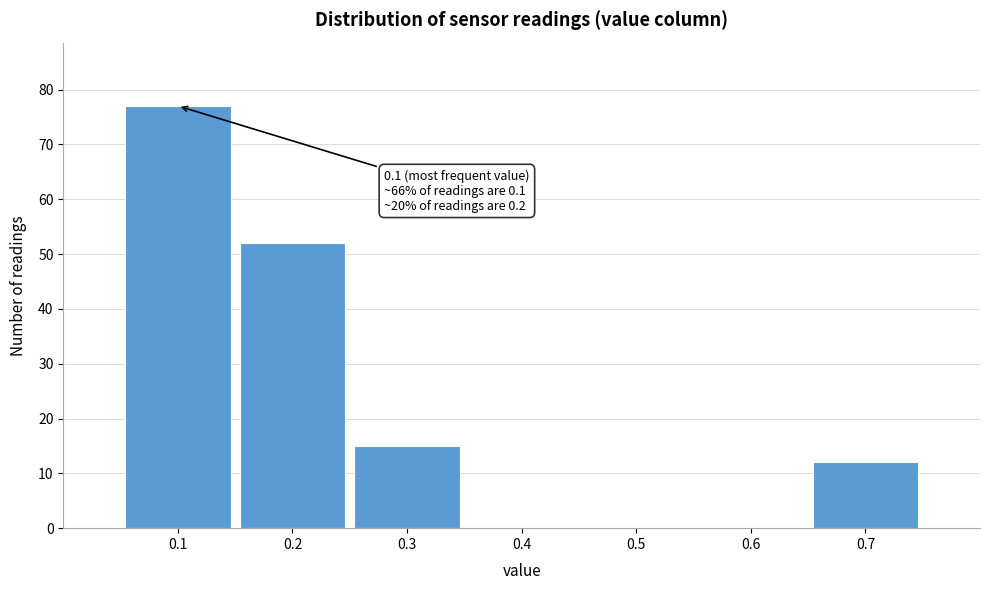

Over which range of the x-axis is the bar tallest?

0.05 to 0.15